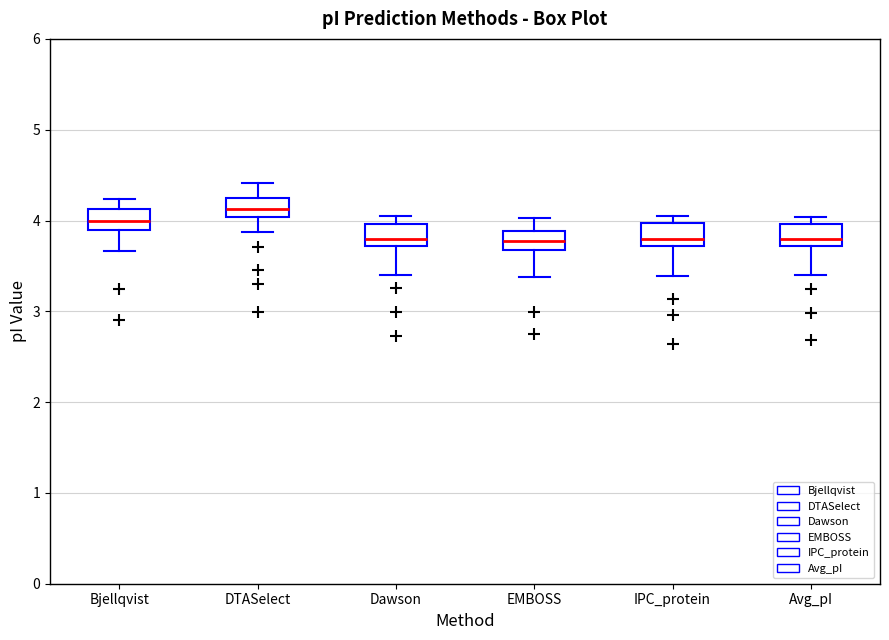

Reading left to right, read every box against the y-axis: the position of its median line, the range the box covers, and the ends of its whiskers. The values are not printed on the chart, so give them approximately, as read against the axis.

Bjellqvist: median 4.0, box 3.9 to 4.1, whiskers 3.7 to 4.2
DTASelect: median 4.1, box 4.0 to 4.3, whiskers 3.9 to 4.4
Dawson: median 3.8, box 3.7 to 4.0, whiskers 3.4 to 4.1
EMBOSS: median 3.8, box 3.7 to 3.9, whiskers 3.4 to 4.0
IPC_protein: median 3.8, box 3.7 to 4.0, whiskers 3.4 to 4.1
Avg_pI: median 3.8, box 3.7 to 4.0, whiskers 3.4 to 4.0 (just above the box's upper edge)